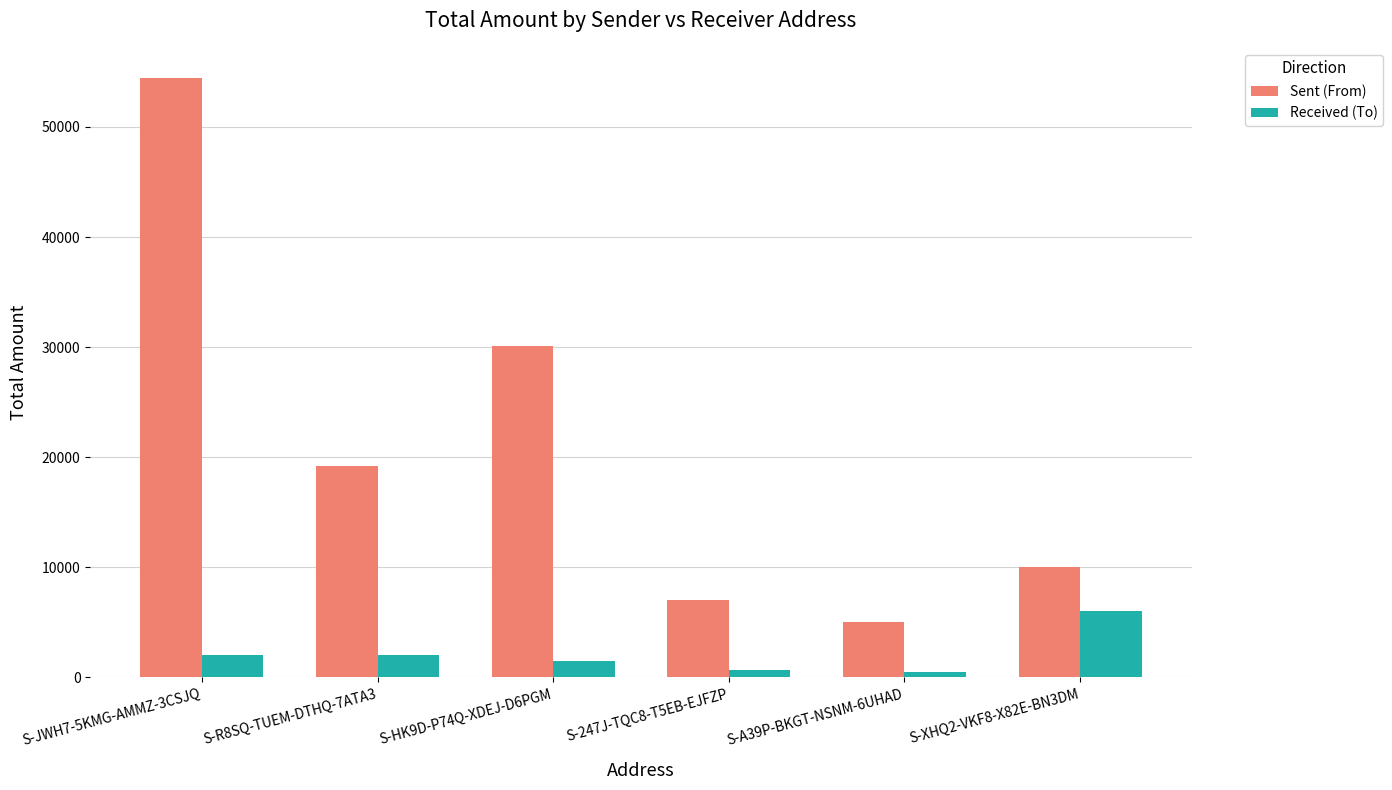

Which series has the largest total across all categories?

Sent (From)